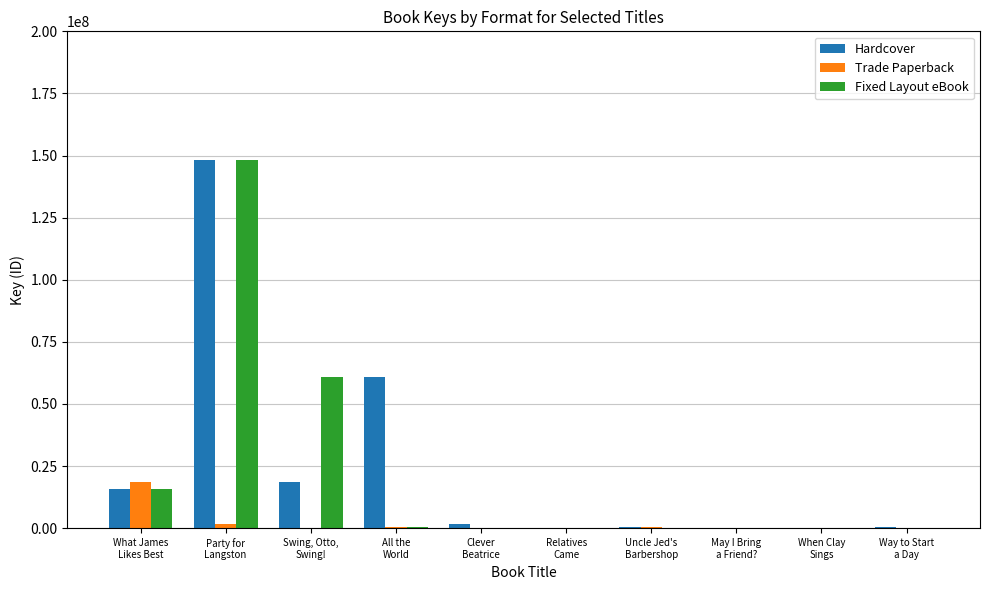

What is the sum of all Trade Paperback values?

21046241